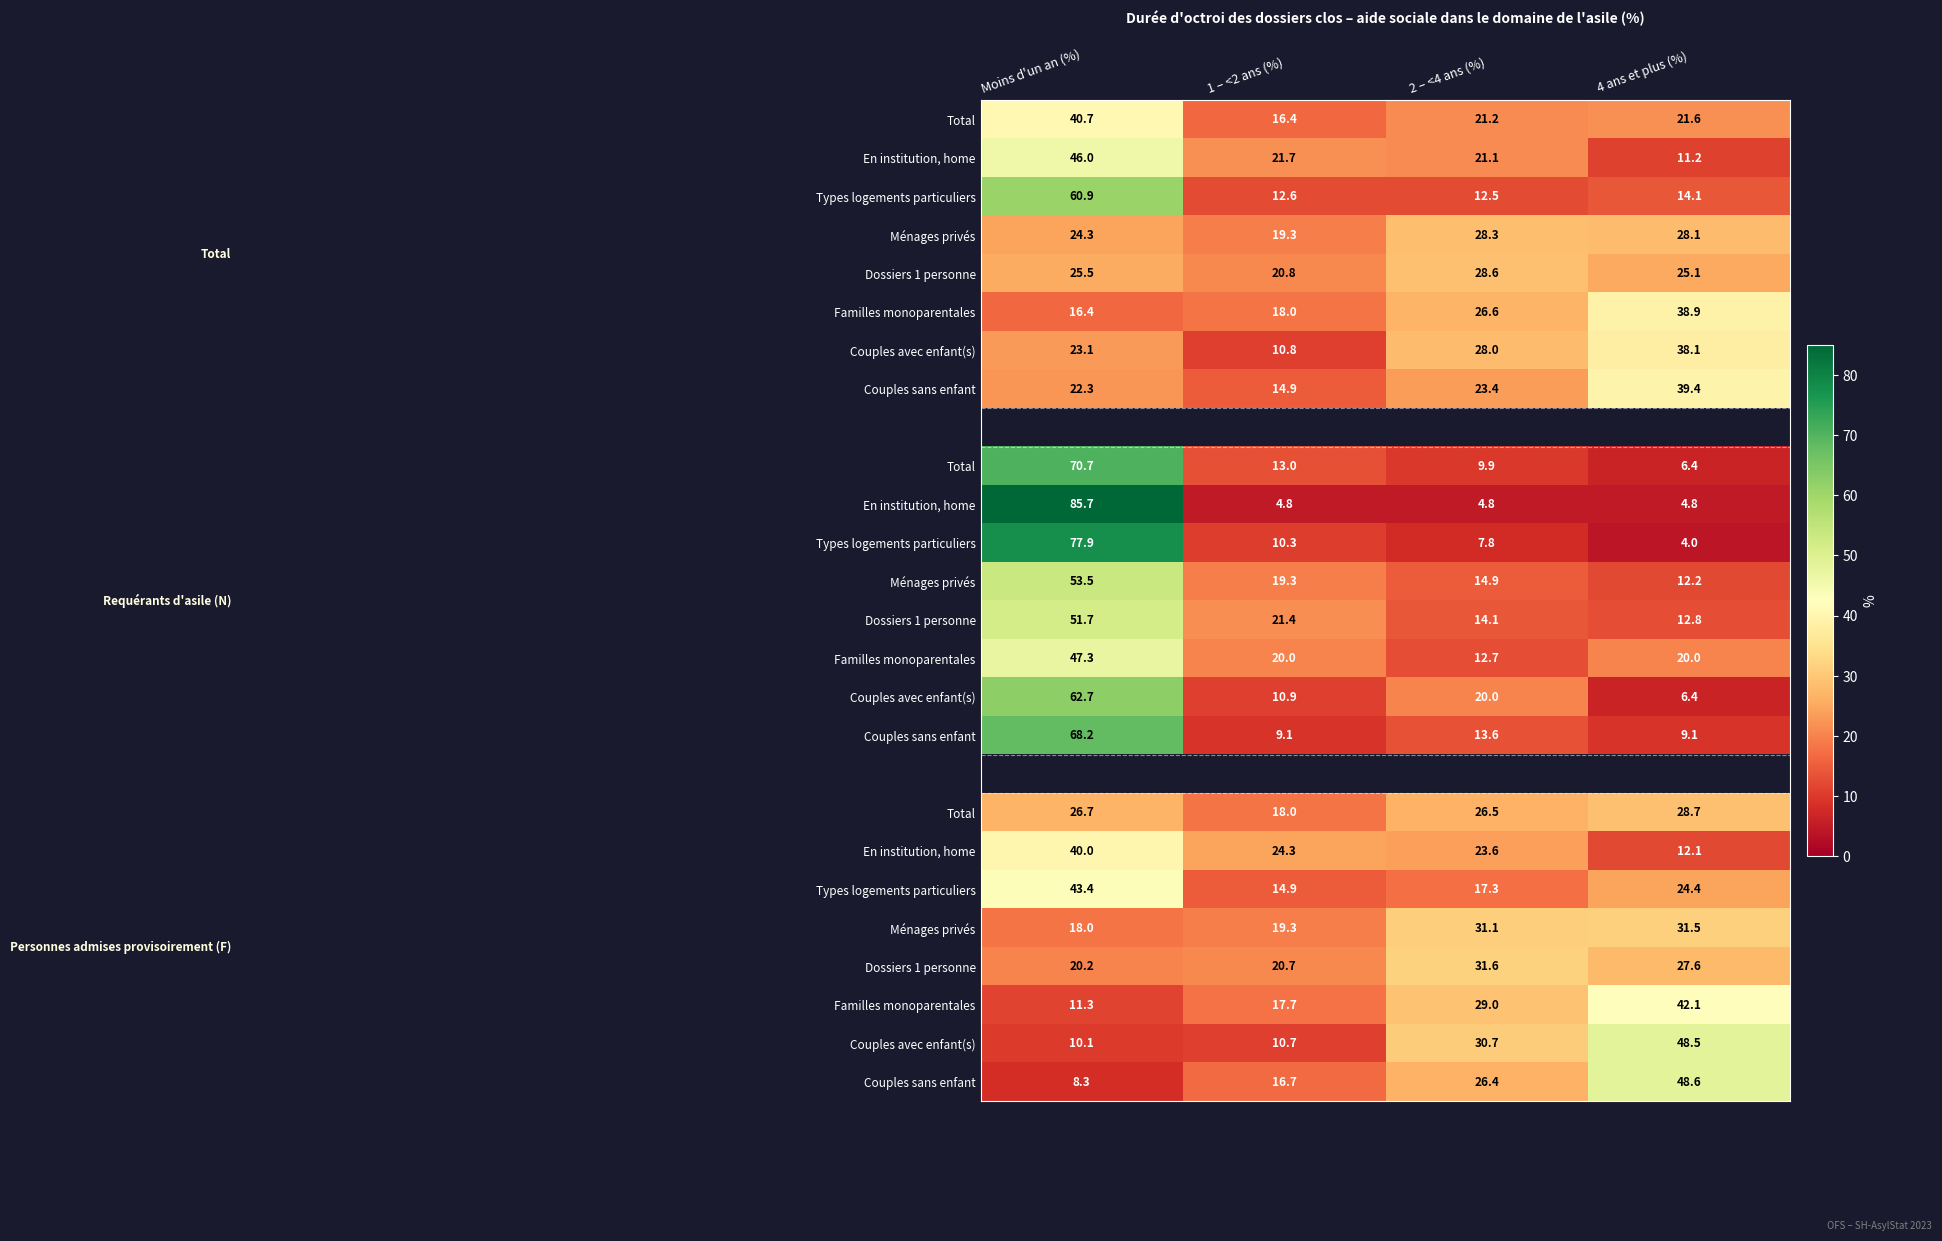

Between Moins d'un an (%) and 2 – <4 ans (%), which is larger?

Moins d'un an (%)